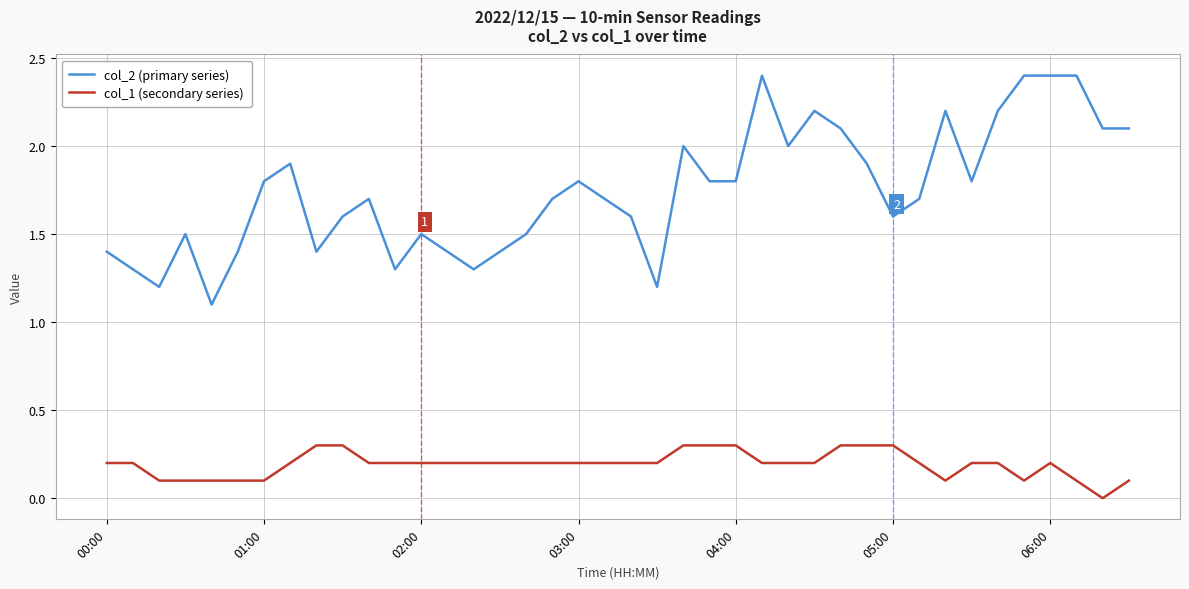

Which series has the largest total across all categories?

col_2 (primary series)